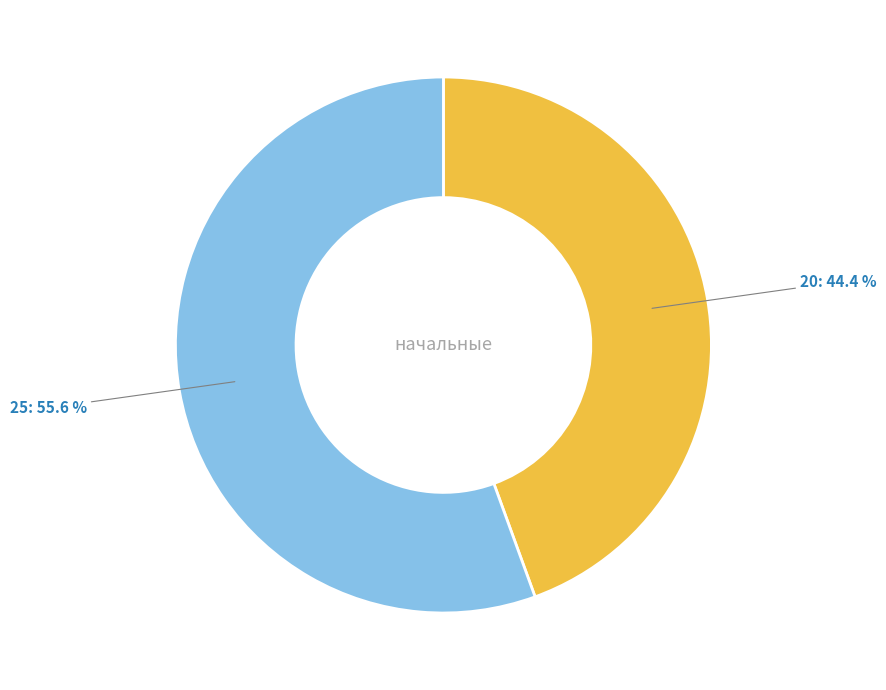

Approximately how many times larger is the value at 20 compared to 25?

0.8